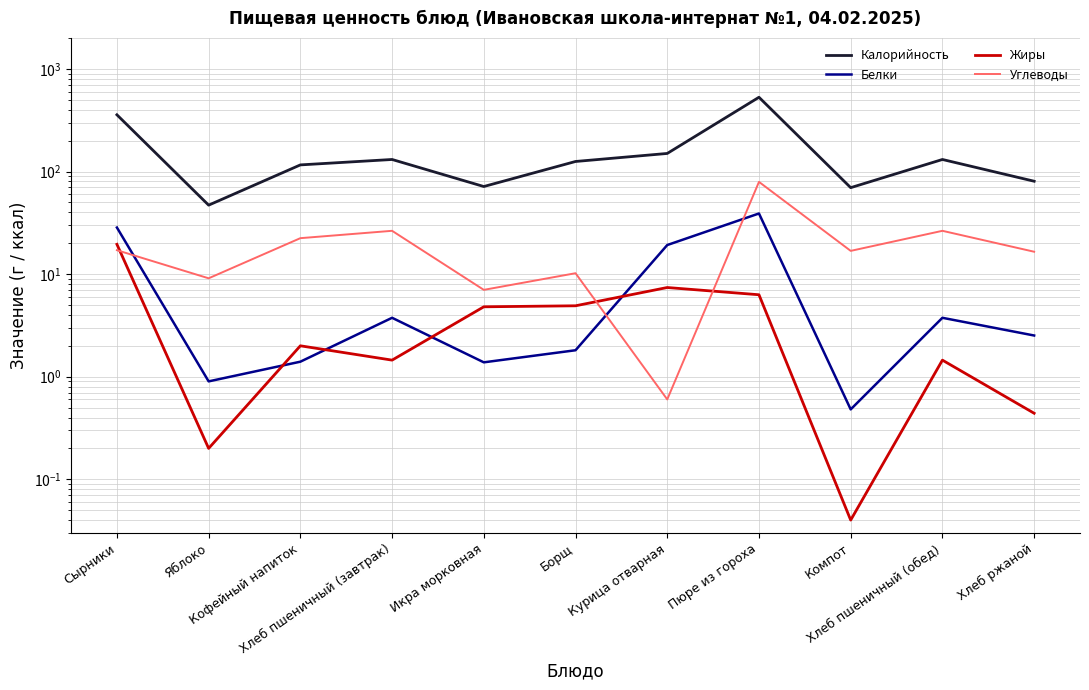

How many values in the Углеводы series exceed 16?

7